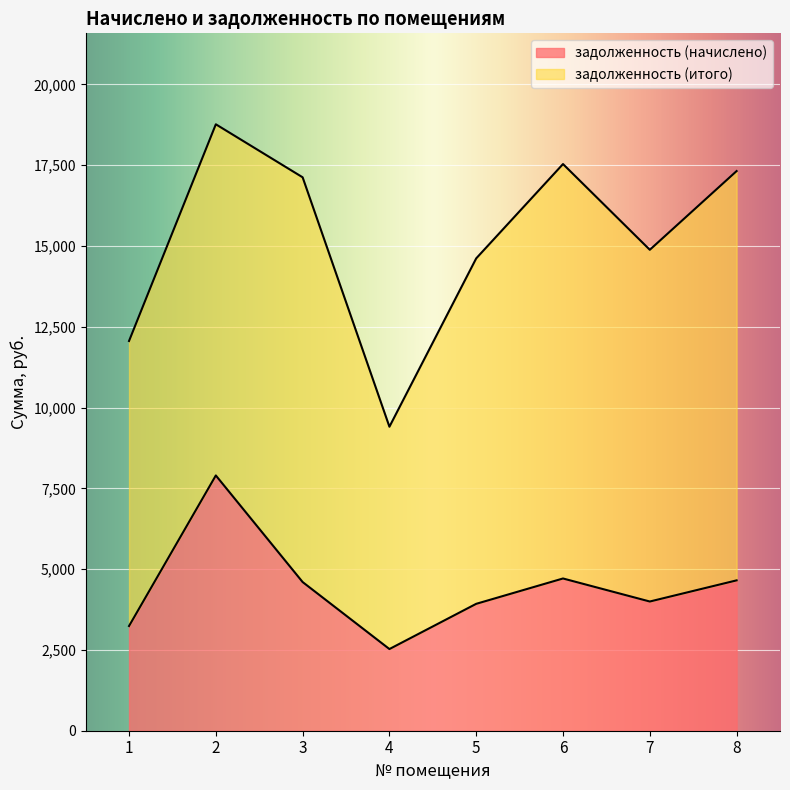

What is the difference between the highest and lowest values at 5?

10689.8